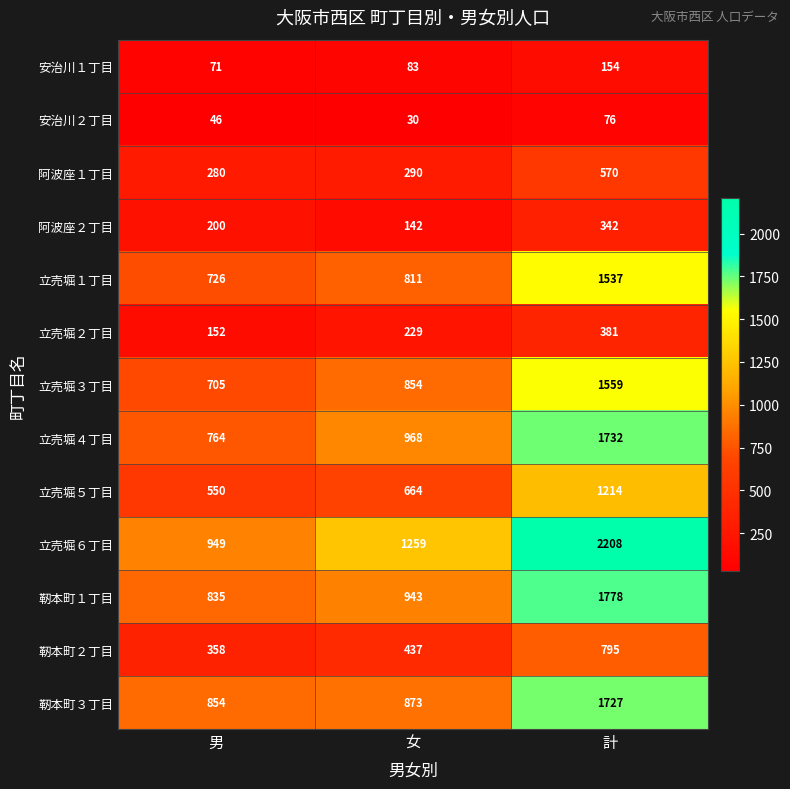

What is the lowest value of the 靭本町１丁目 series?

835